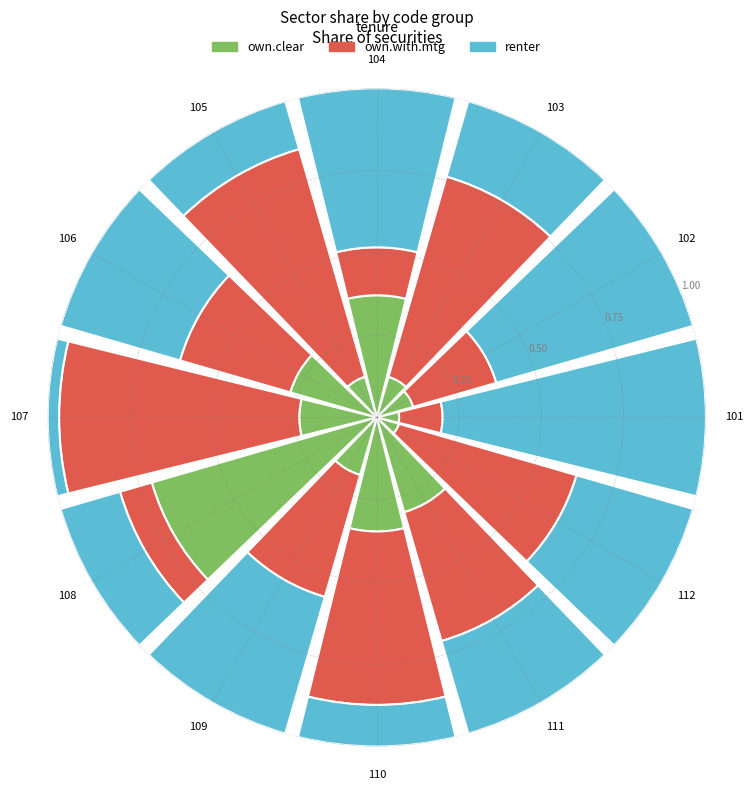

What is the sum of all own.clear values?

2.9